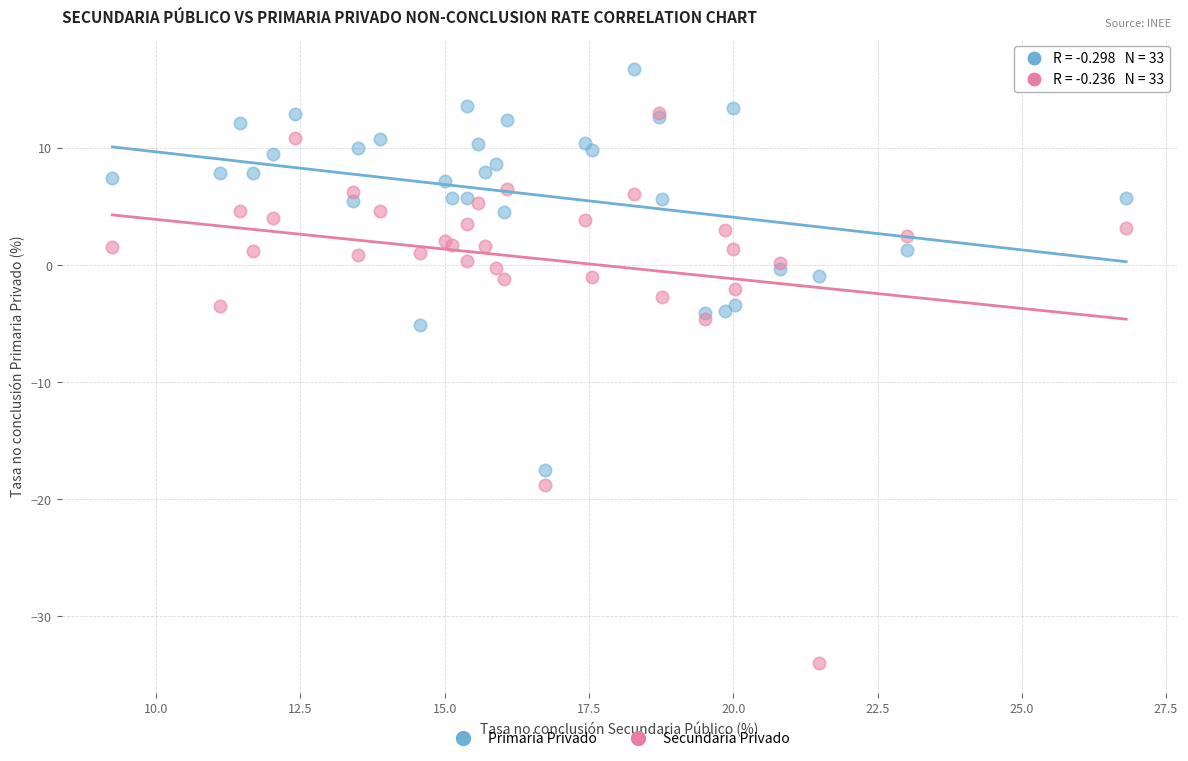

Which series contains the lowest Y value?

Secundaria Privado